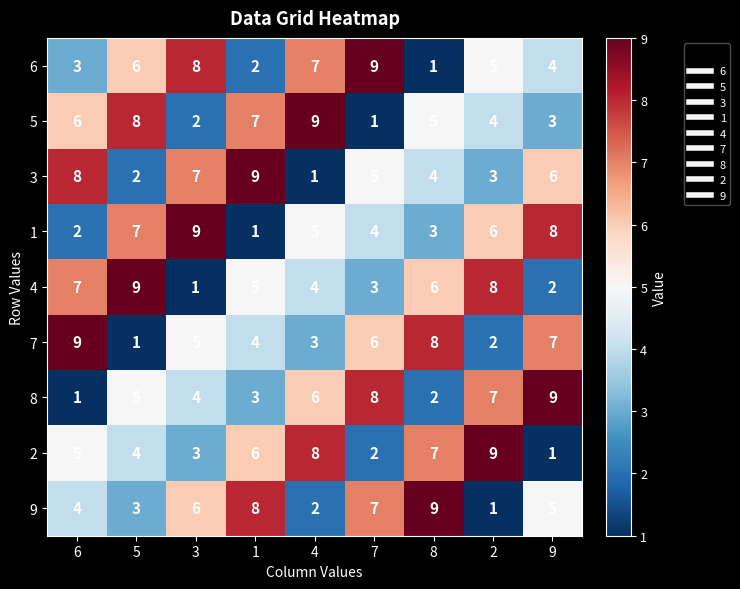

What is the sum of all 4 values?

45